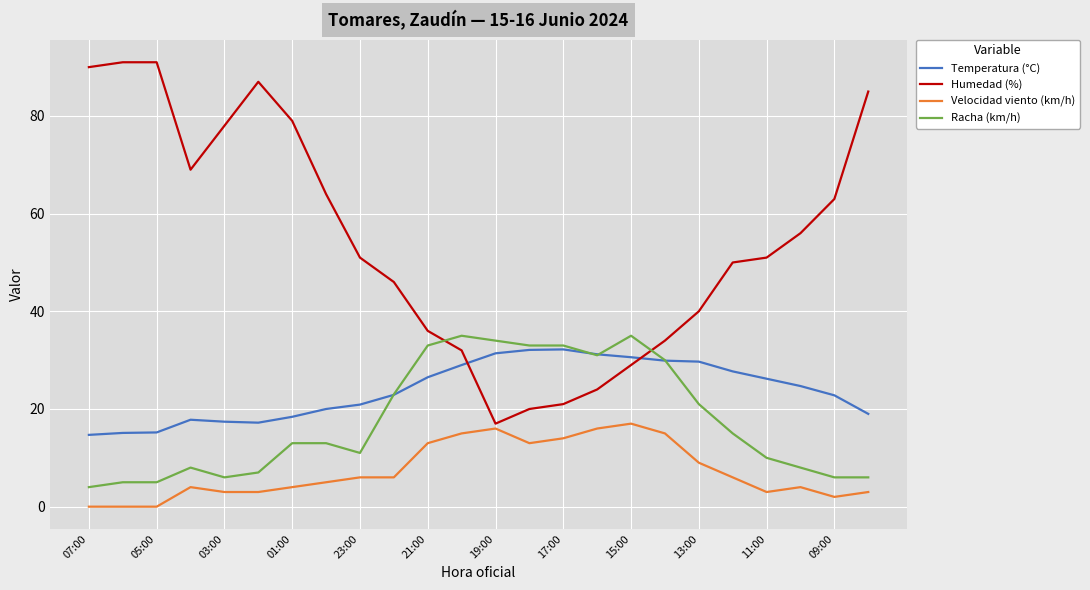

What is the highest value of the Temperatura (°C) series?

32.2